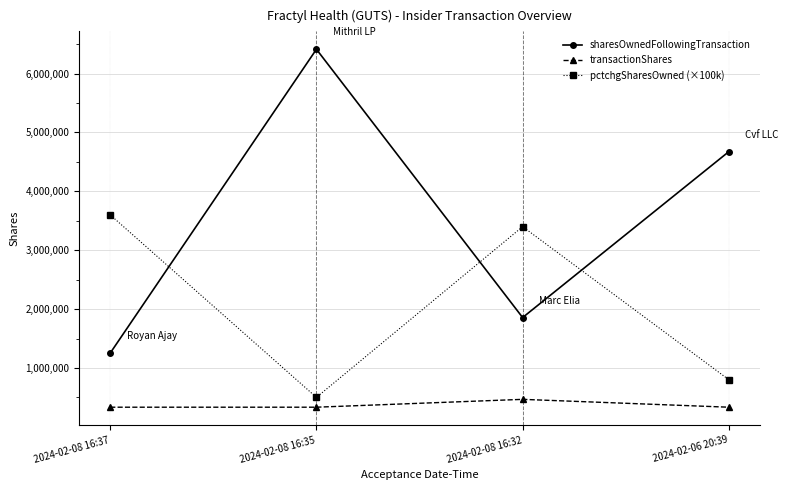

How many categories are shown in the chart?

4